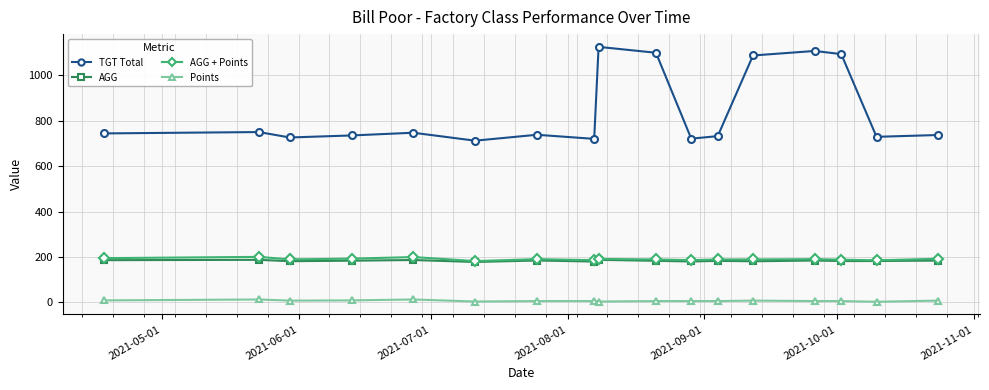

Rank the series by their maximum value, from lowest to highest.

Points, AGG, AGG + Points, TGT Total